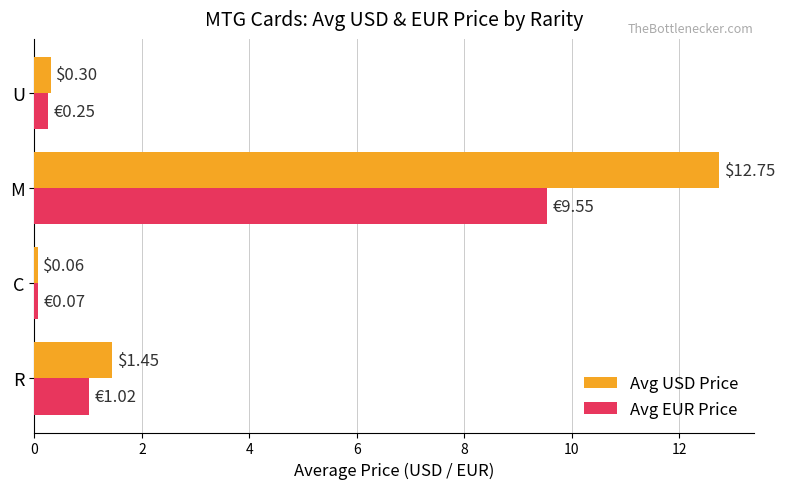

At which label is Avg EUR Price closest to 4?

R